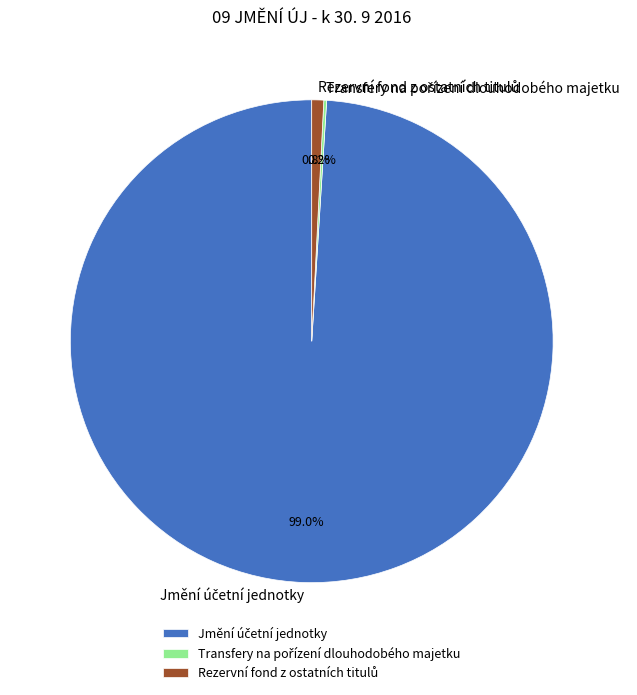

To the nearest percent, what is the difference between the largest and smallest slice percentages?

99%